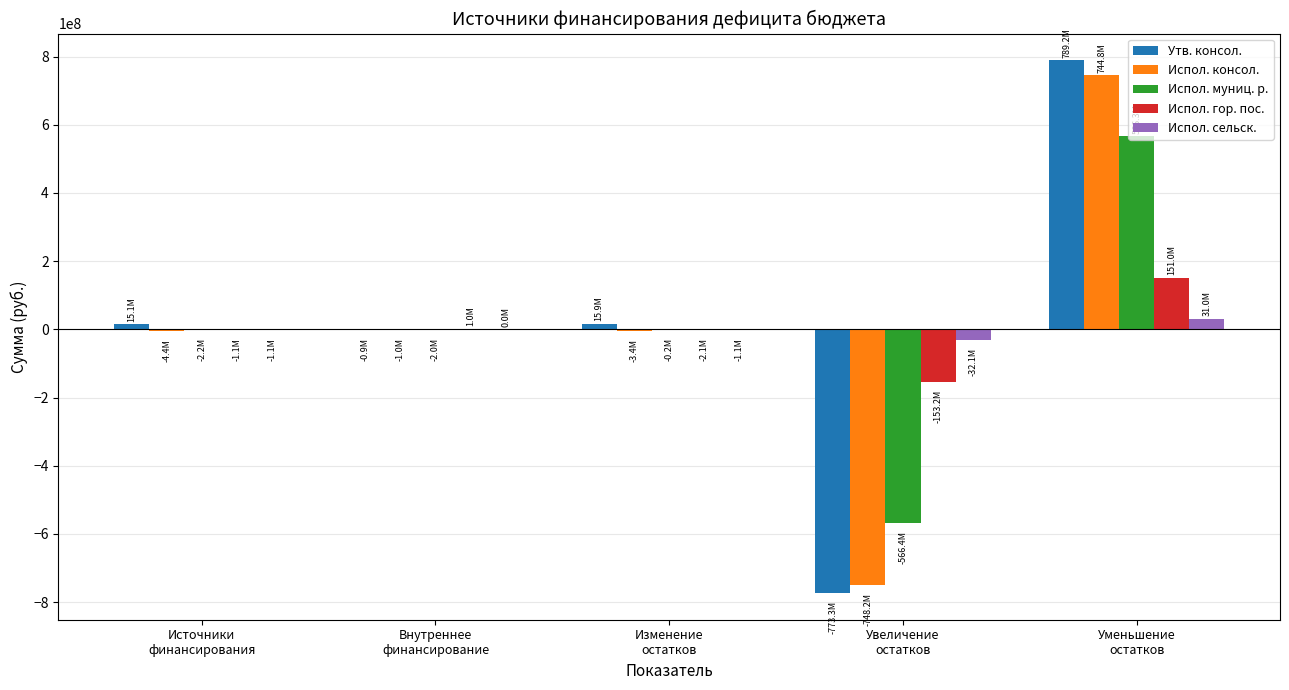

Between Изменение
остатков and Уменьшение
остатков, which series saw the biggest shift?

Утв. консол.